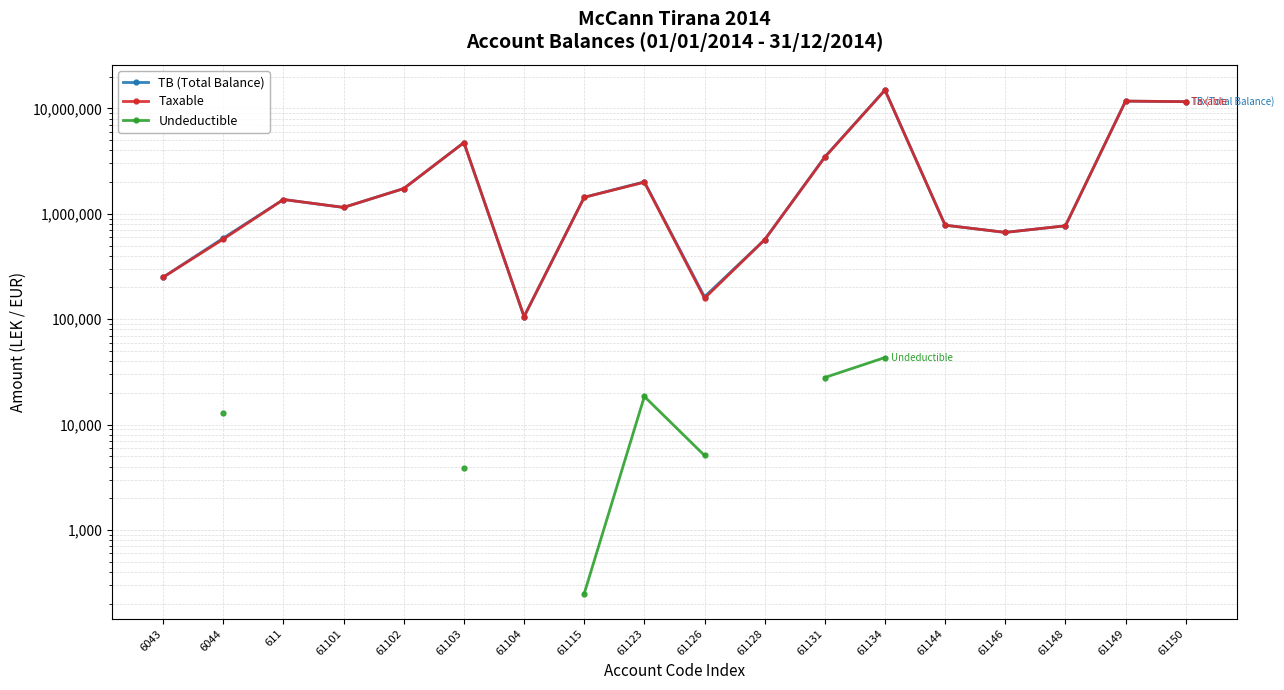

True or false: Undeductible and TB (Total Balance) intersect in this chart.

False